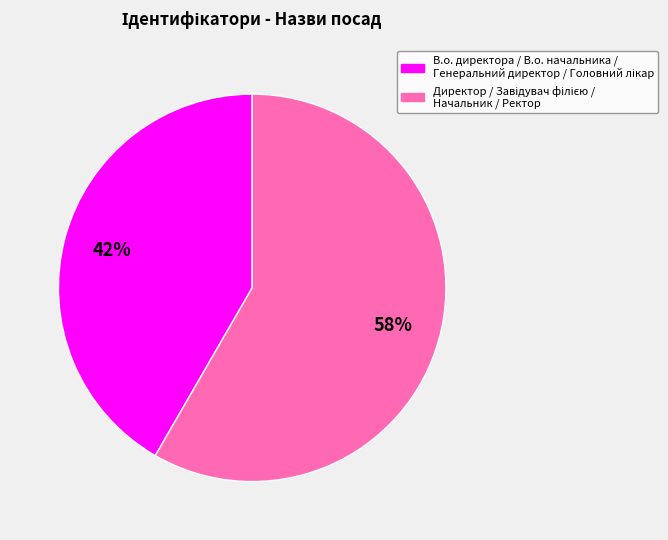

To the nearest percent, what is the average slice percentage?

50%